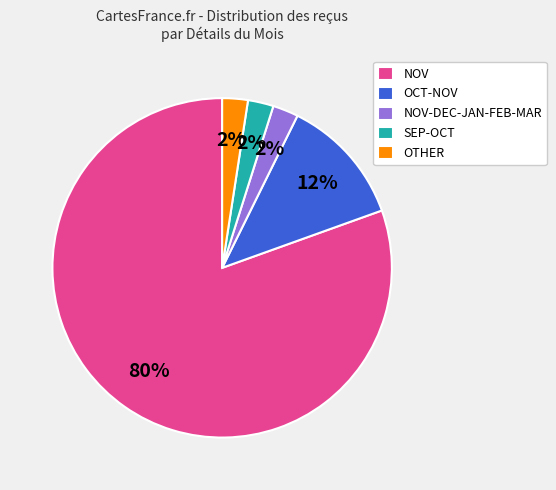

Which has a higher value, OTHER or OCT-NOV?

OCT-NOV